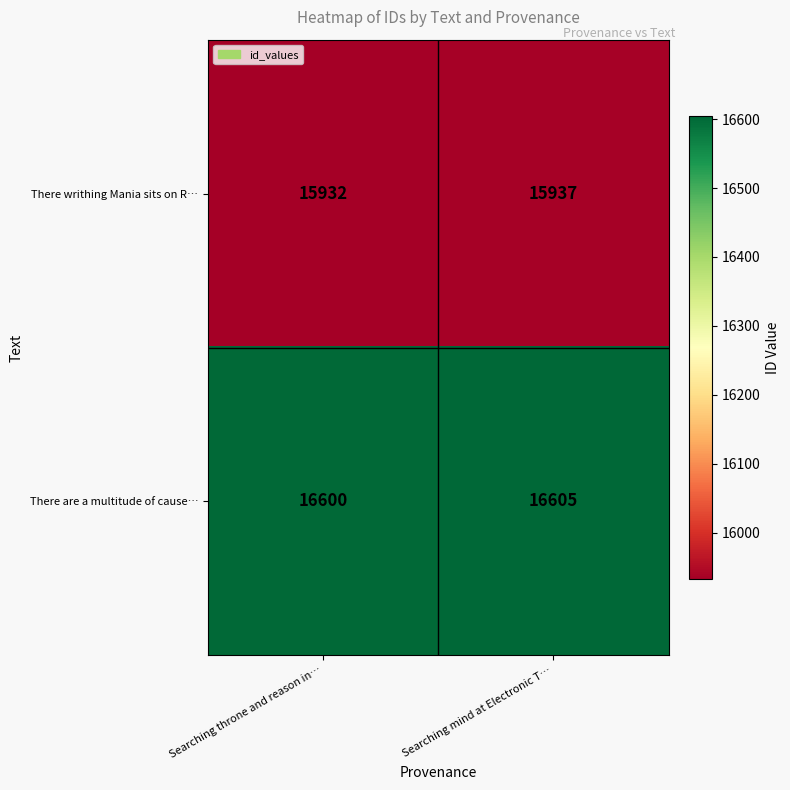

What is the difference between the maximum and minimum values in the There are a multitude of cause… series?

5